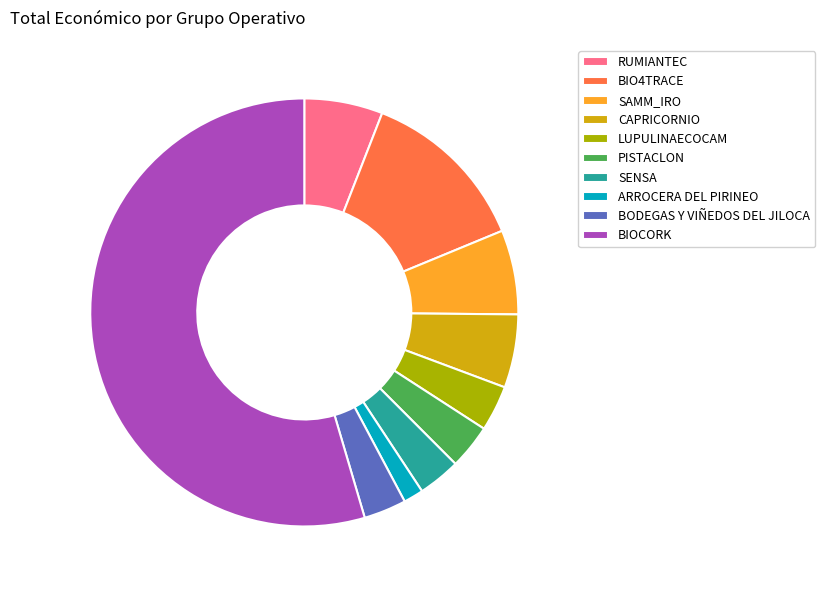

Count the number of slices in the pie.

10